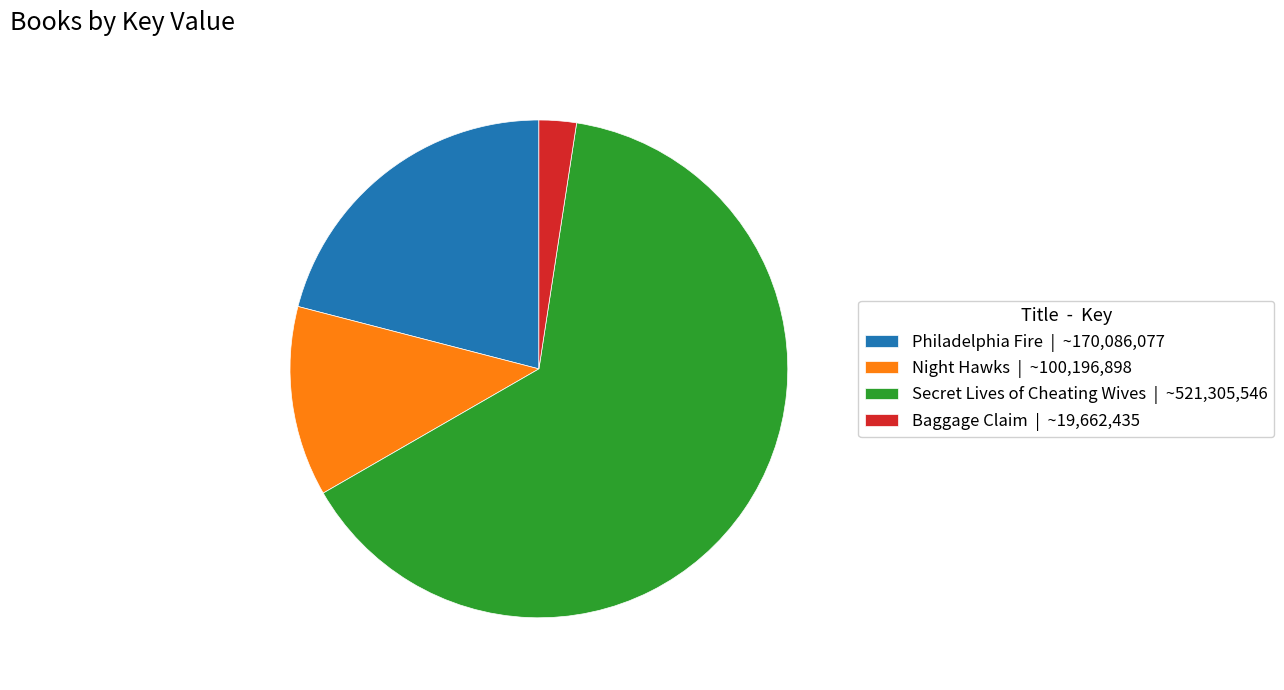

Is the sum of Philadelphia Fire and Baggage Claim greater than half?

No